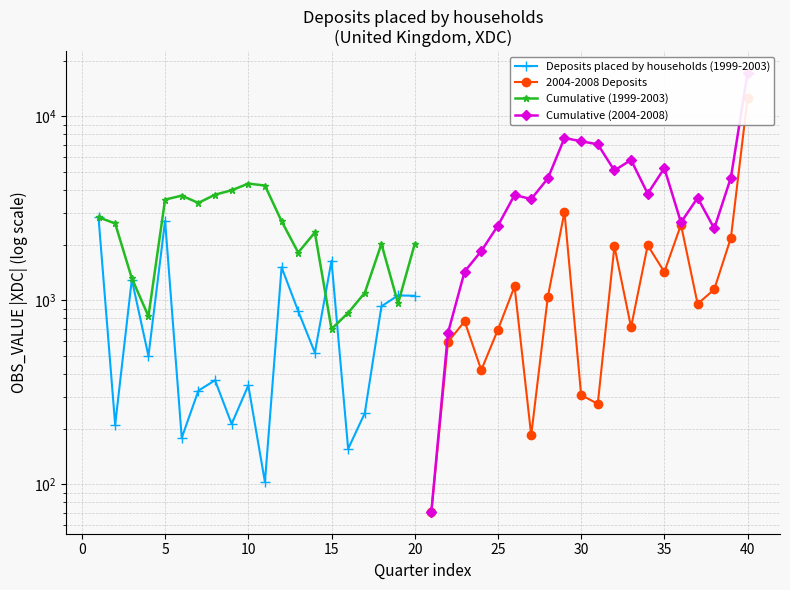

Which series has the largest range (max minus min)?

Cumulative (2004-2008)